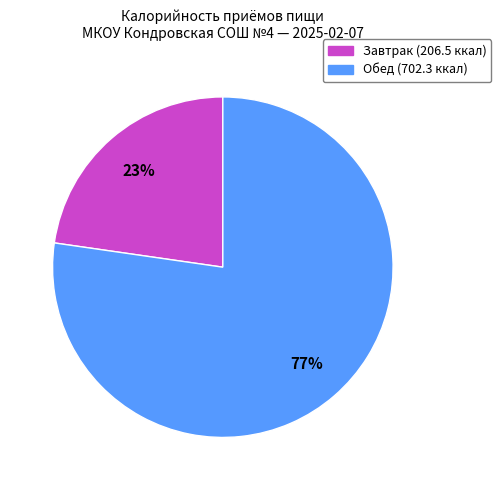

Is Обед the majority of the pie?

Yes